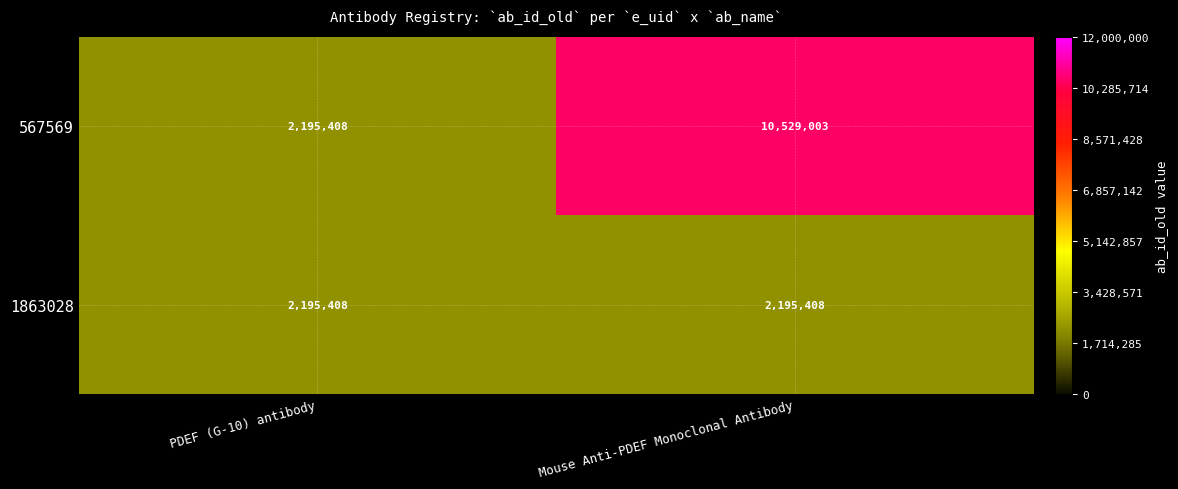

Which series has the largest total across all categories?

567569